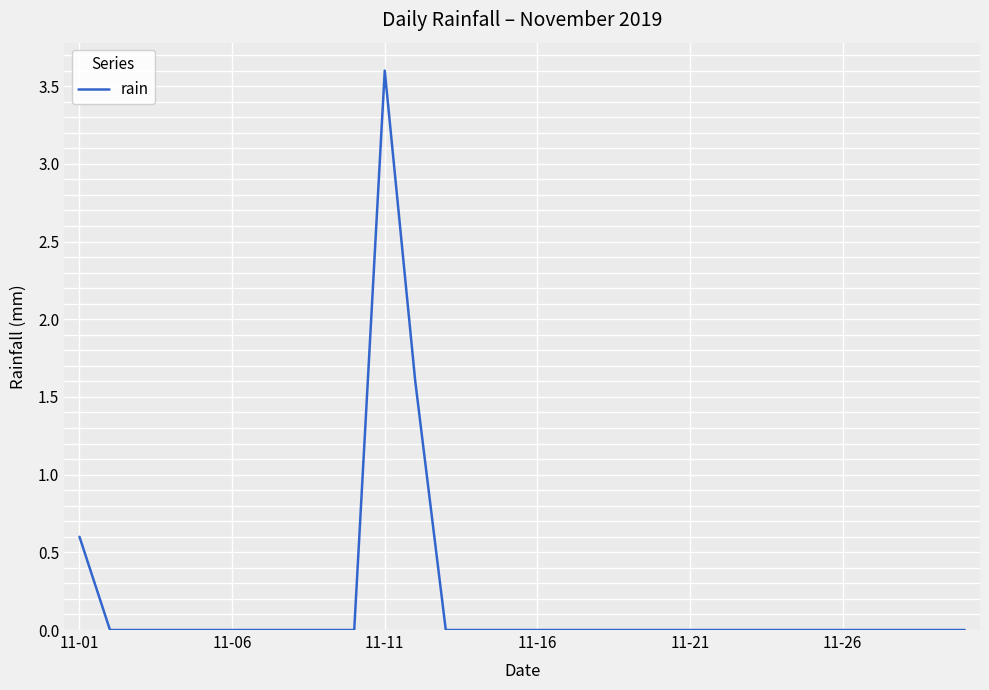

Does the chart display data point markers on the line(s)?

No